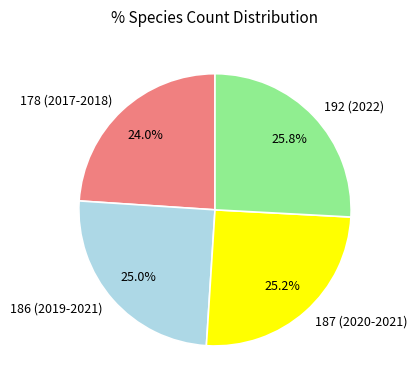

Which slice is the largest?

192 (2022)